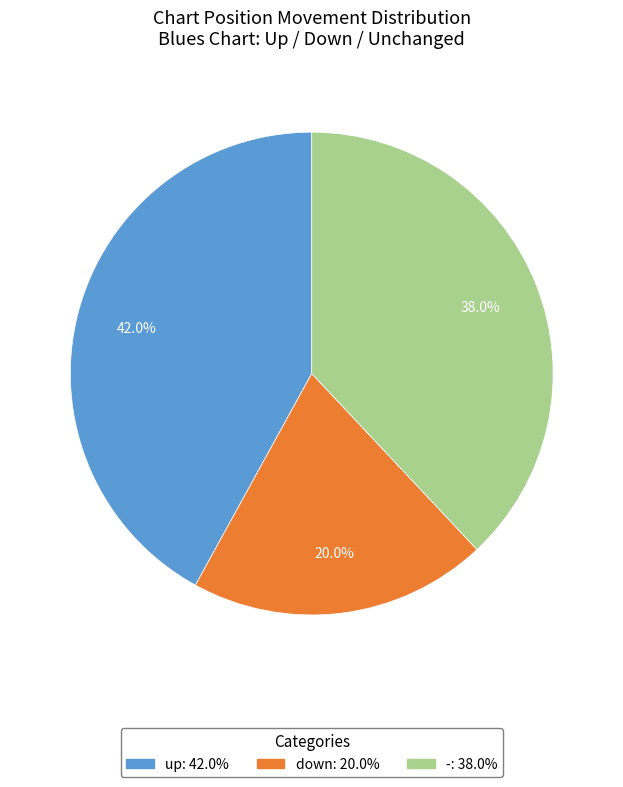

Combined, do - and up account for over 50%?

Yes